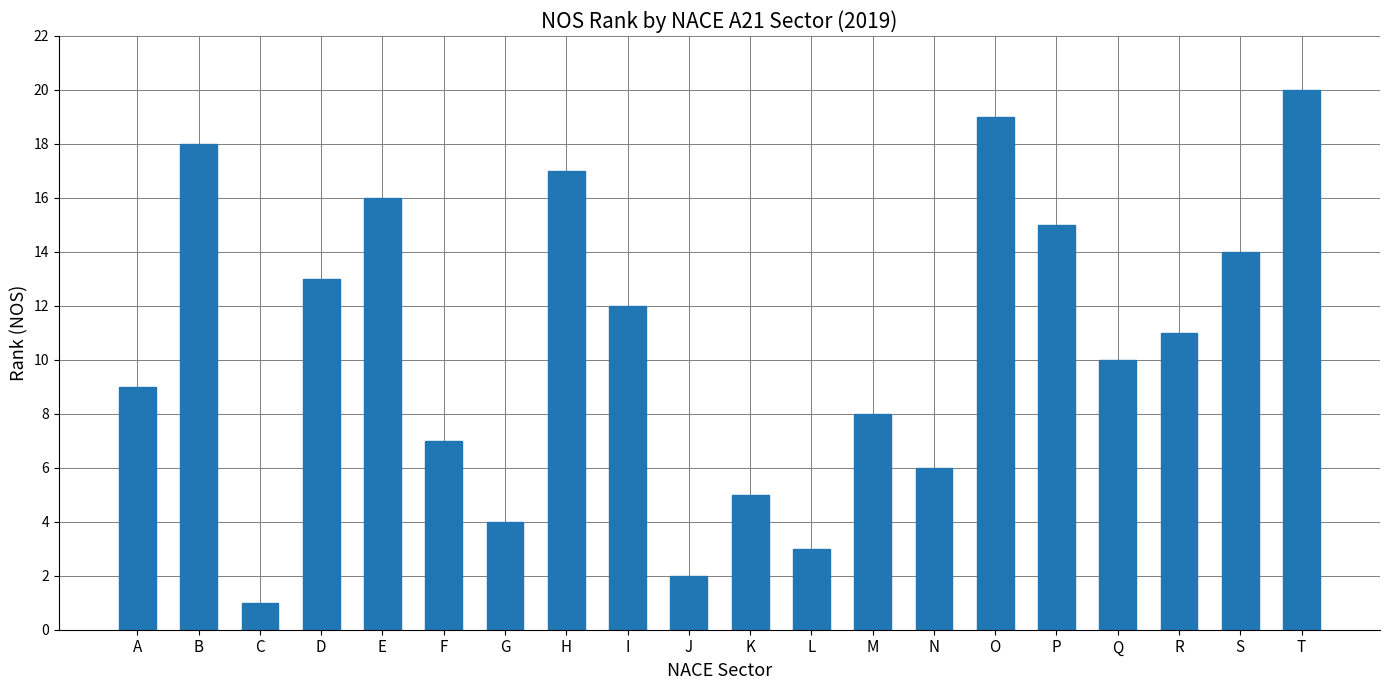

Which has a higher value, Q or H?

H